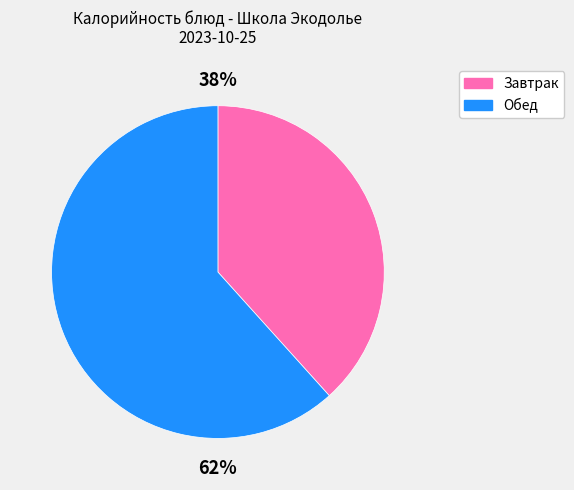

To the nearest percent, what is the average slice percentage?

50%